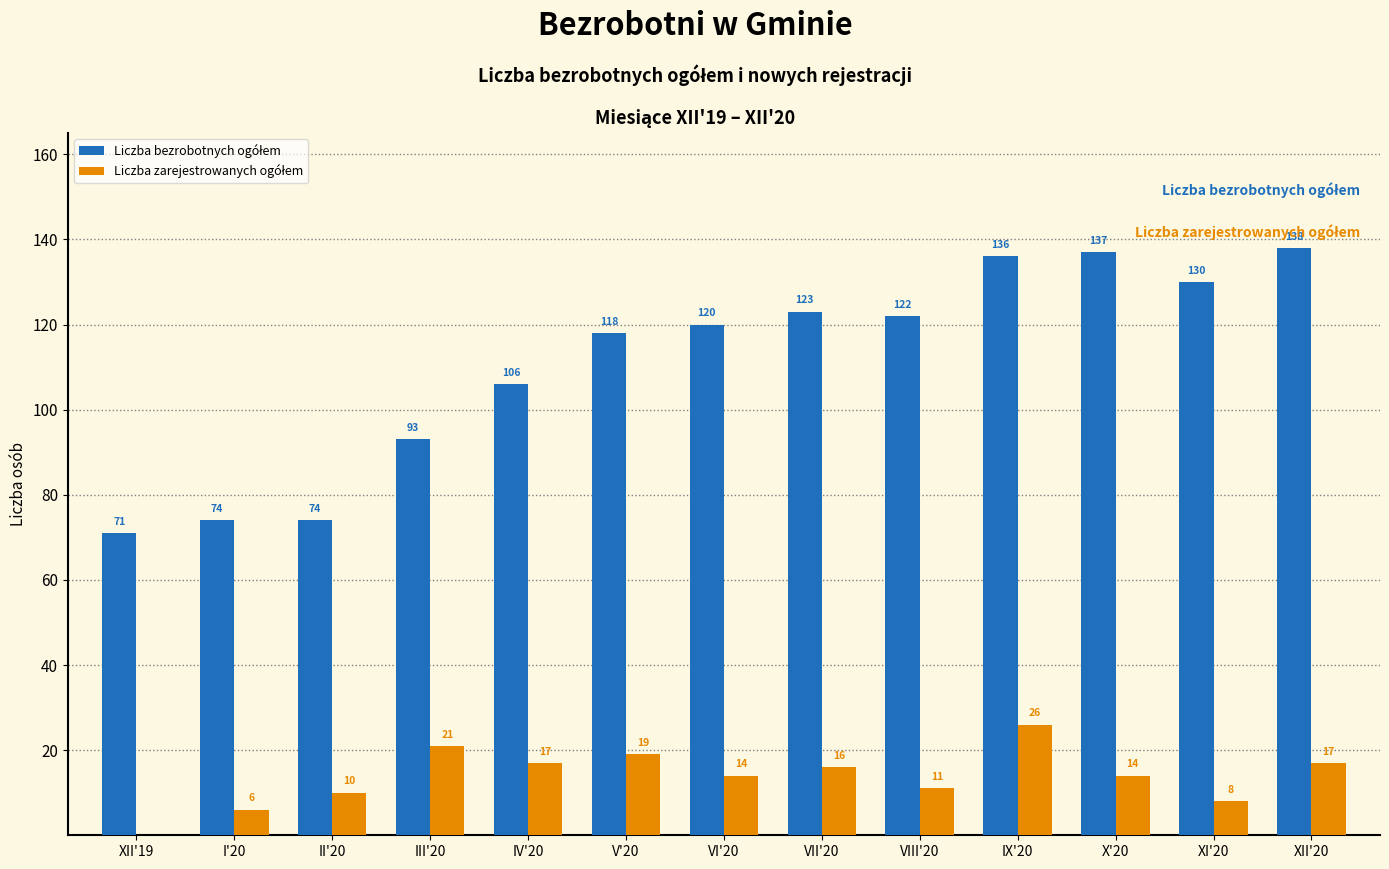

What is the total value across all series at XI'20?

138